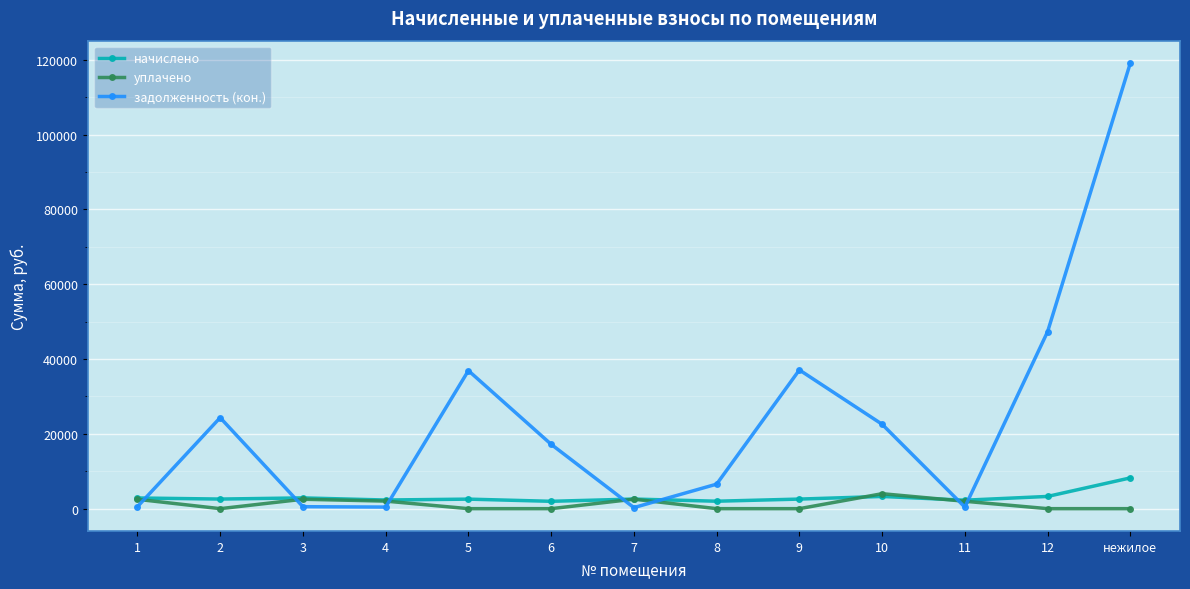

Which series has the widest spread of values?

задолженность (кон.)